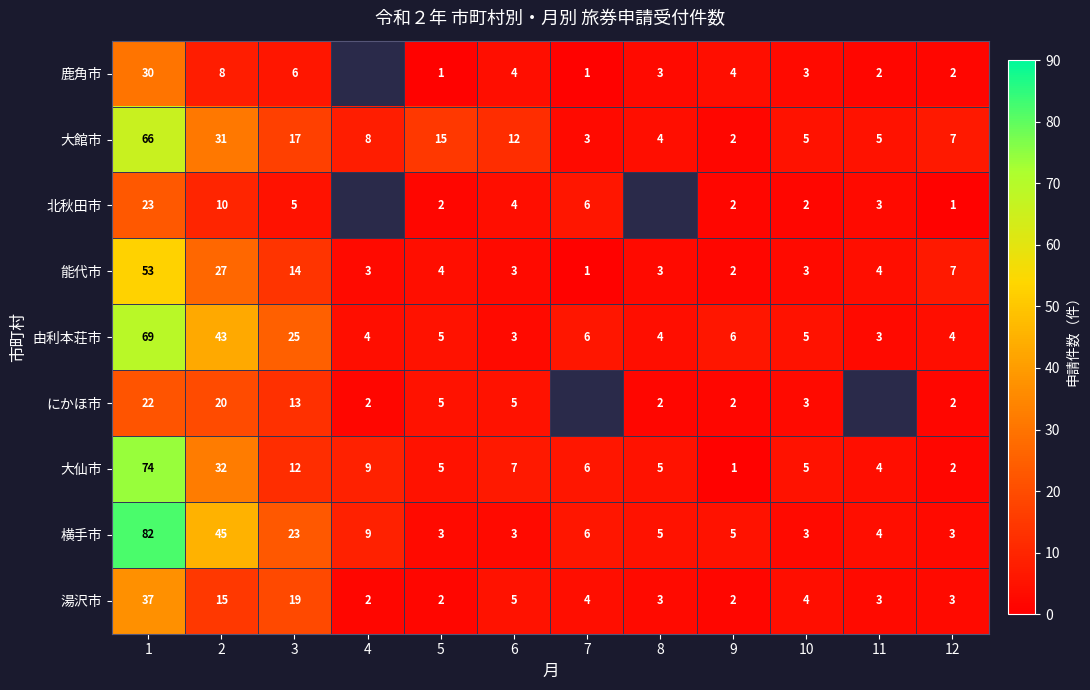

True or false: 横手市 has a value of 0.7 at 5.

False